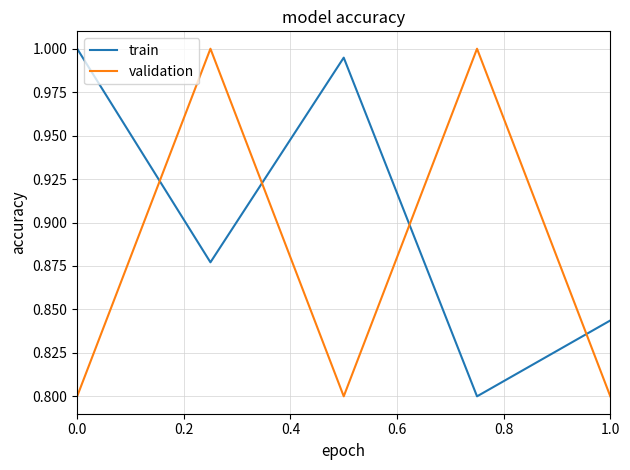

What is the sum of all validation values?

4.4